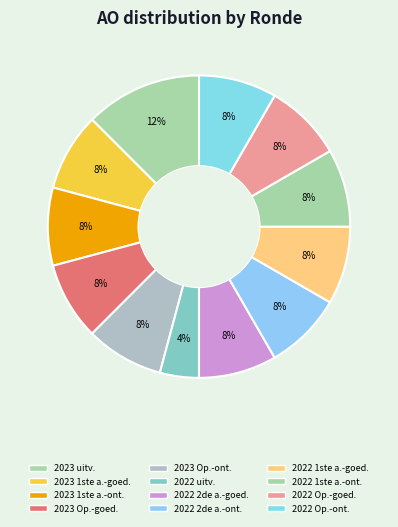

How many segments does this pie chart have?

12